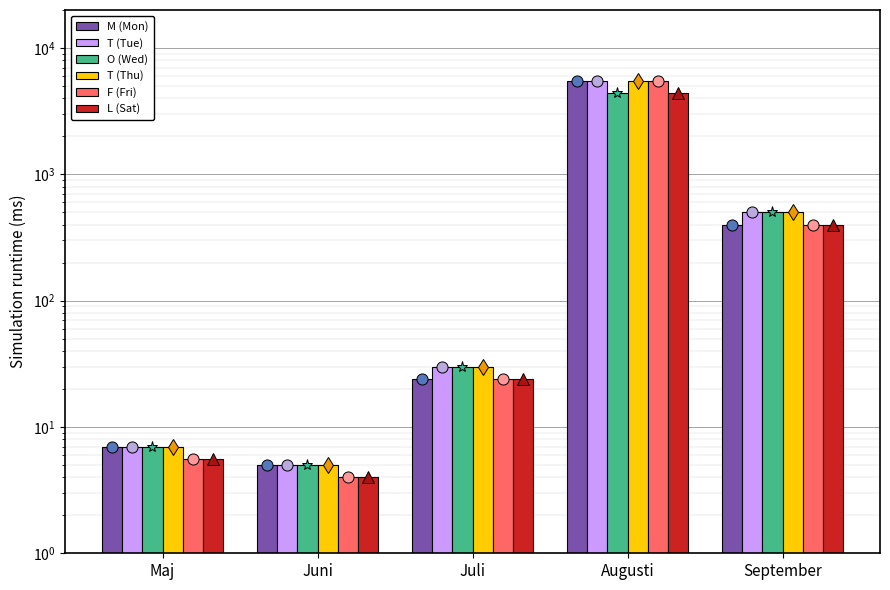

What is the difference between the maximum and minimum values in the O (Wed) series?

4395.0